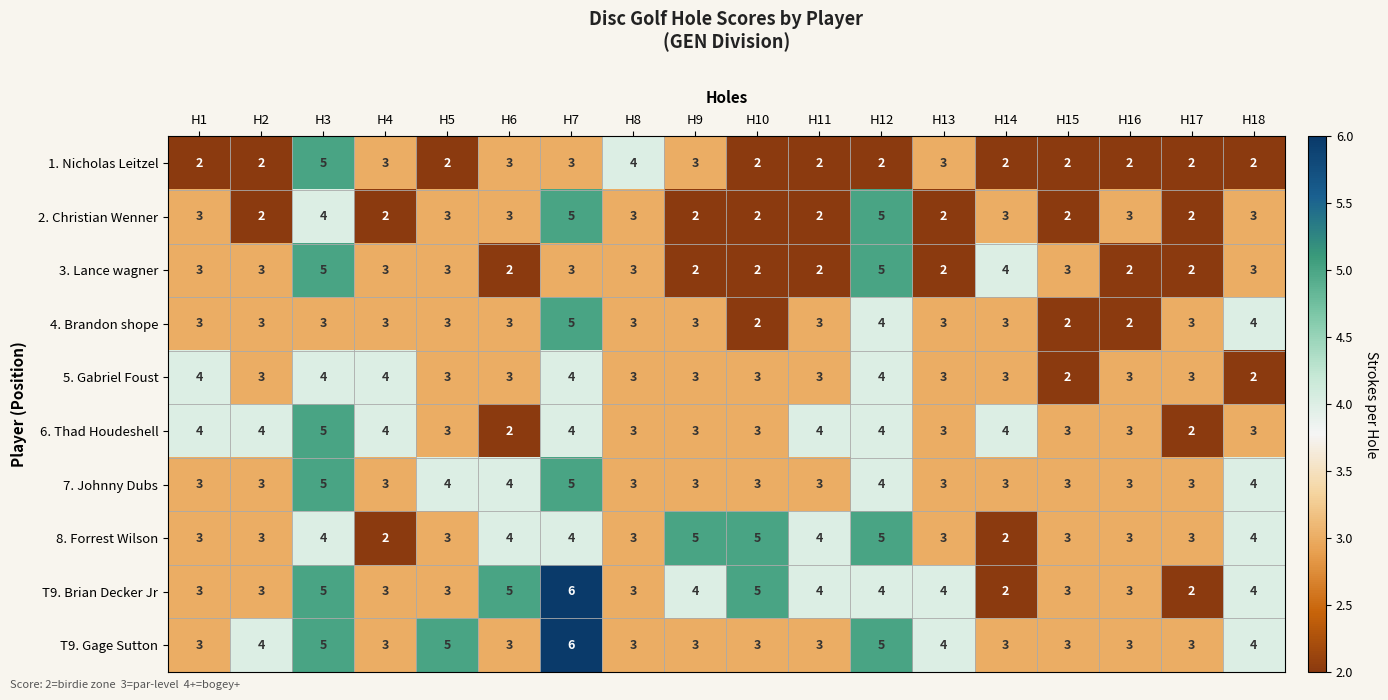

Is it true that 7. Johnny Dubs equals 2 at H14?

False